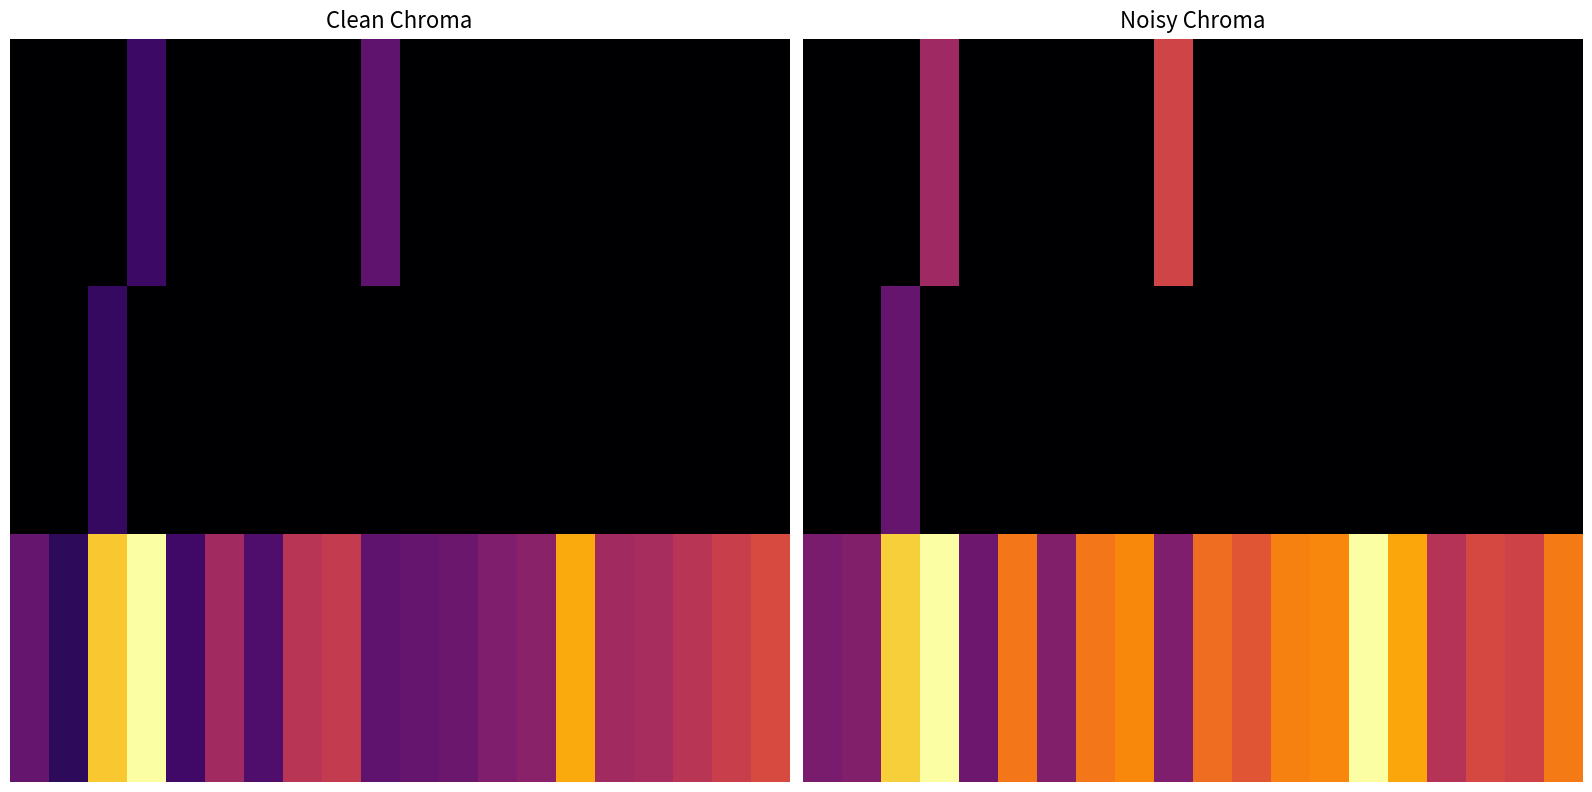

What is the spread (max minus min) of values at 17?

0.6